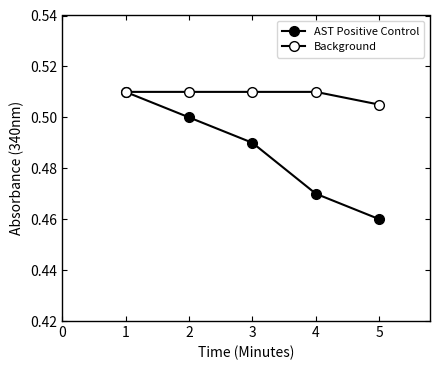

Count the number of data series in this chart.

2